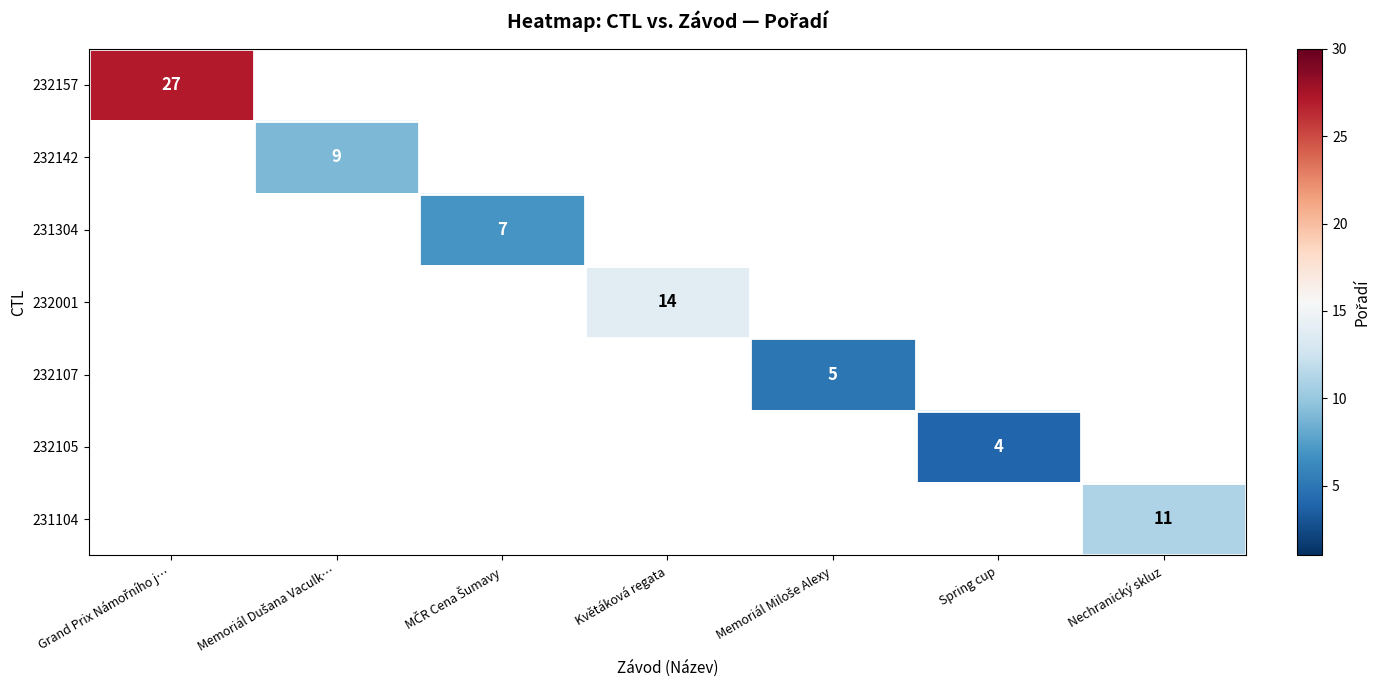

Is it true that 232001 equals 14 at Květáková regata?

True